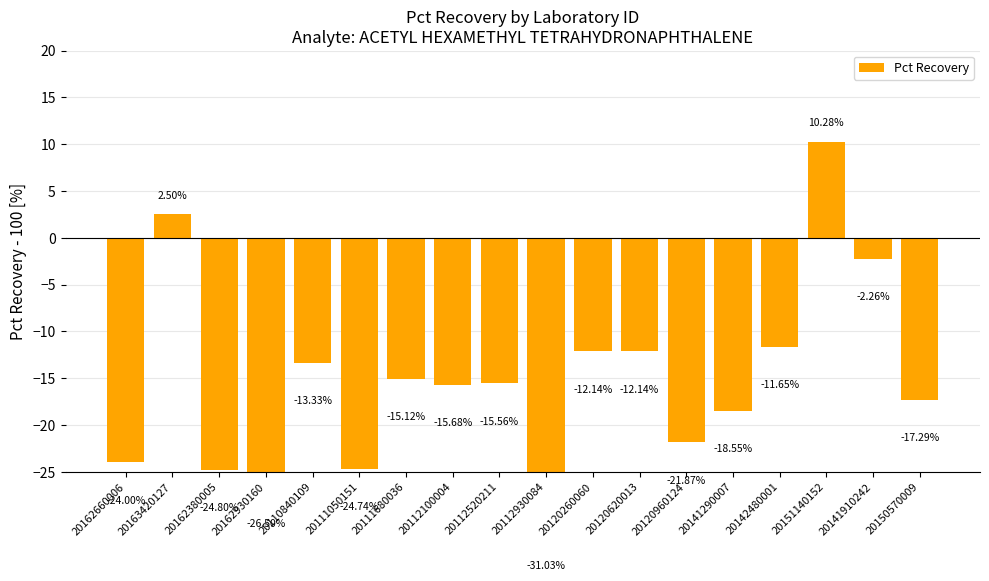

What is the minimum value shown in the chart?

-31.0